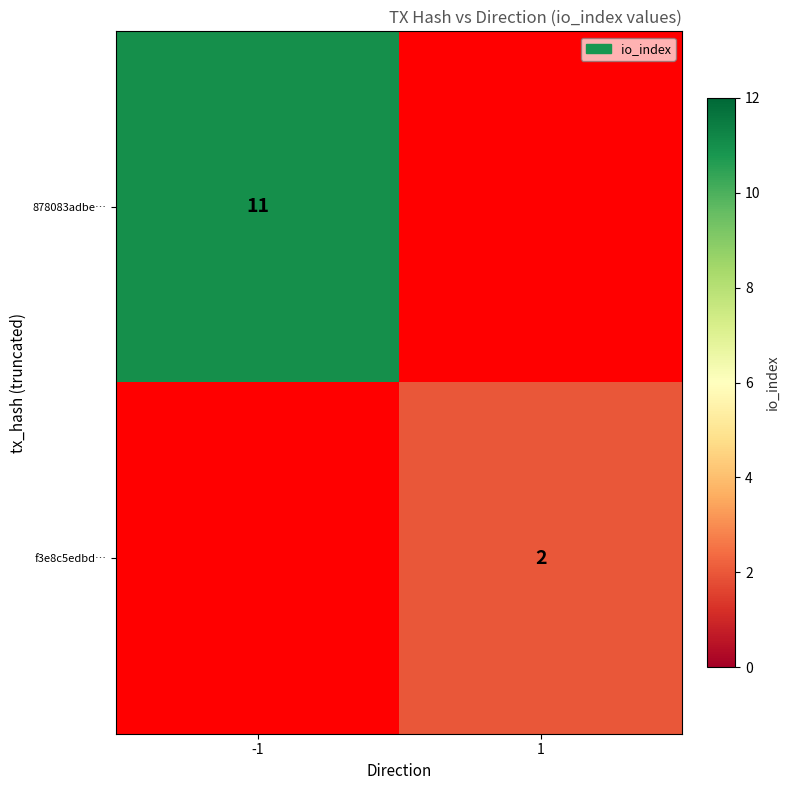

How many categories are shown in the chart?

2